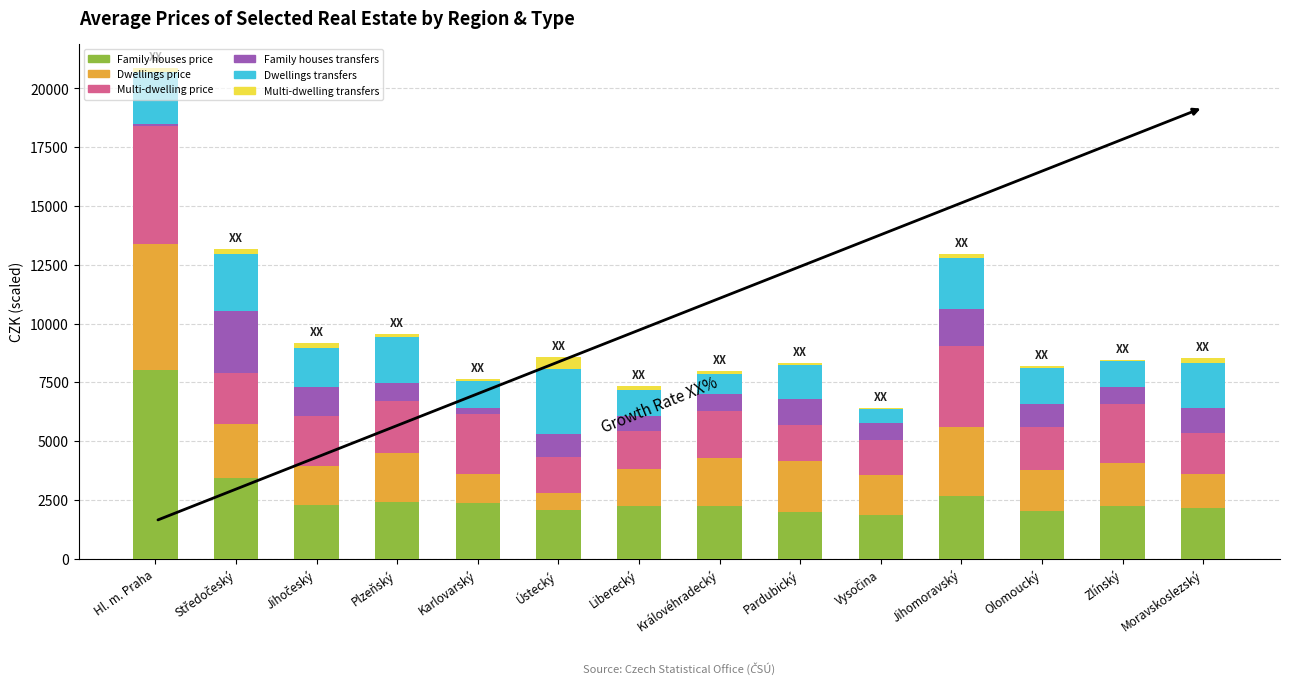

At which category is the sum across all series the highest?

Hl. m. Praha